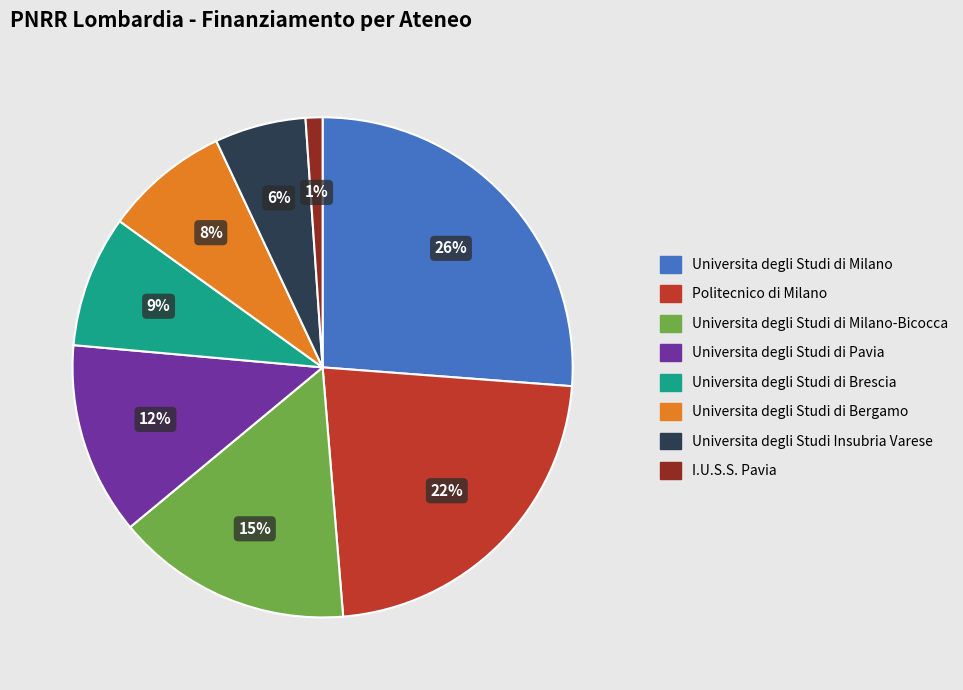

Which category has the biggest portion of the pie?

Universita degli Studi di Milano